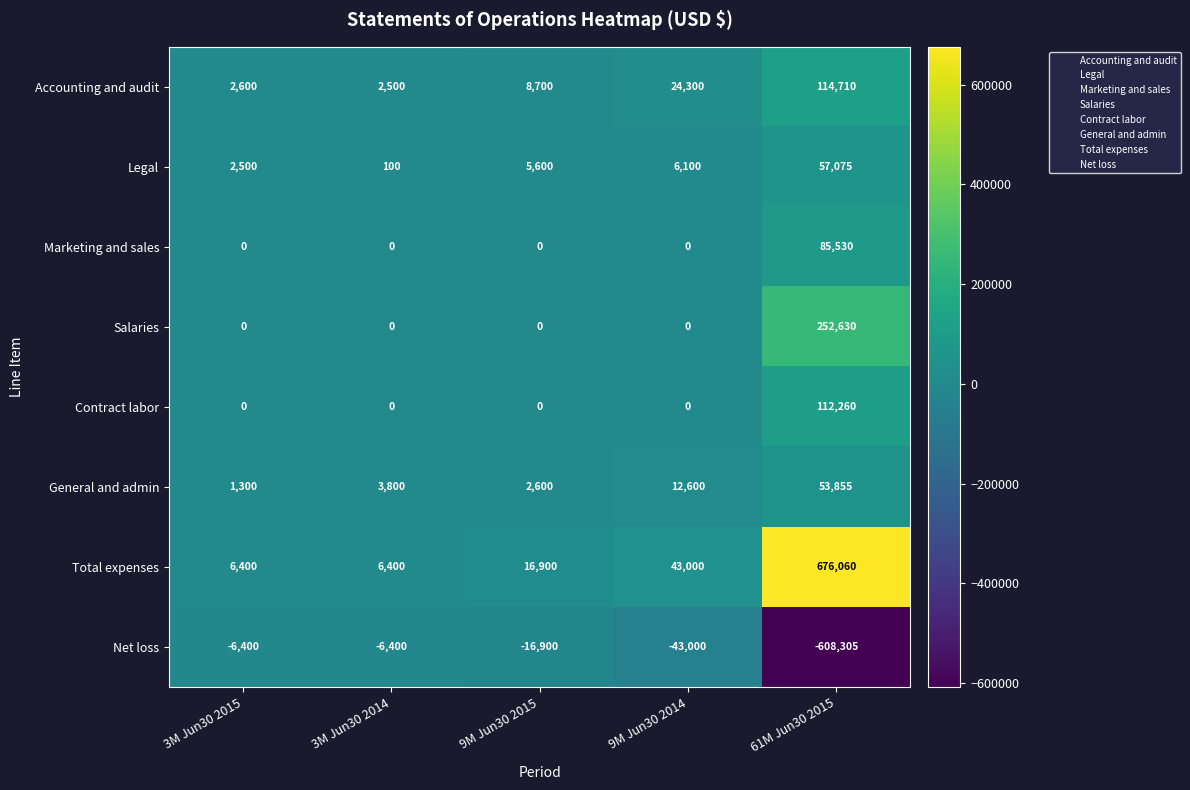

Which category has the lowest value across all series?

61M Jun30 2015